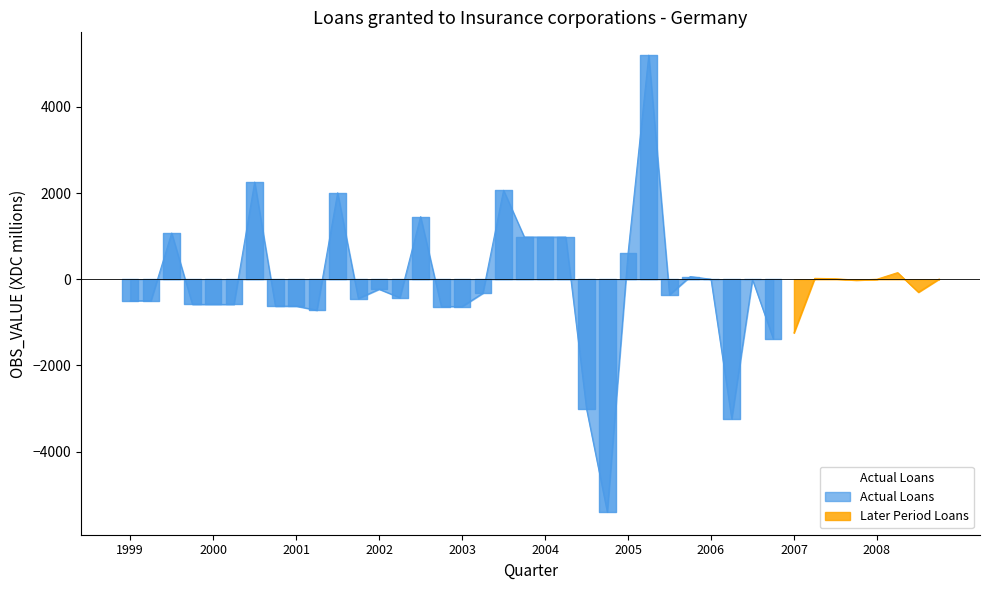

Where is the first local minimum?

2001-Q1